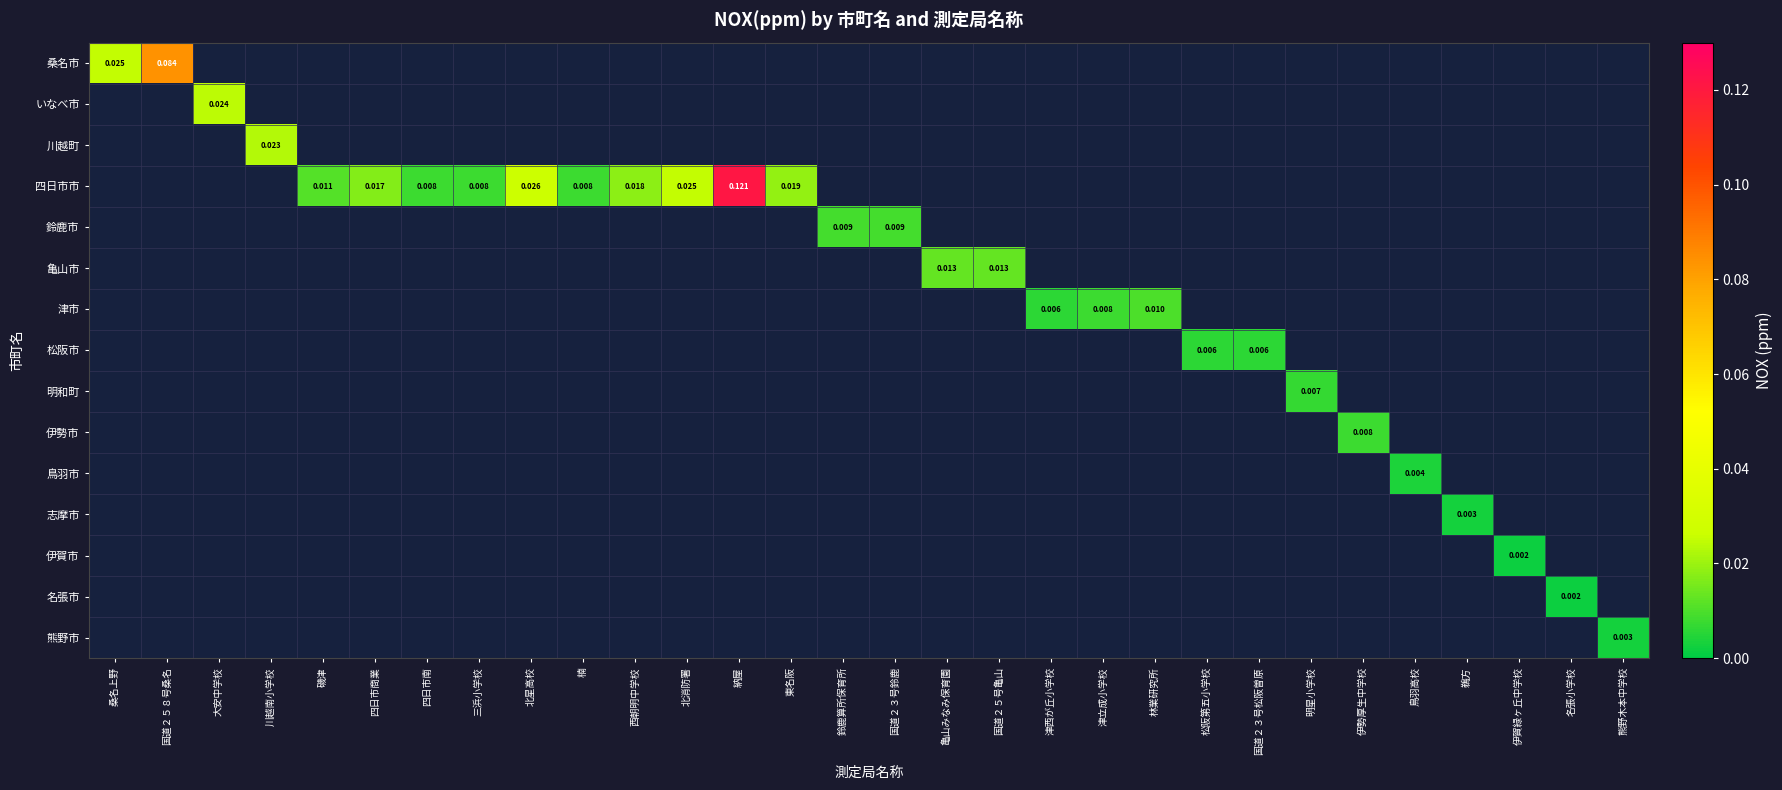

How many values in 四日市市 are above zero?

10